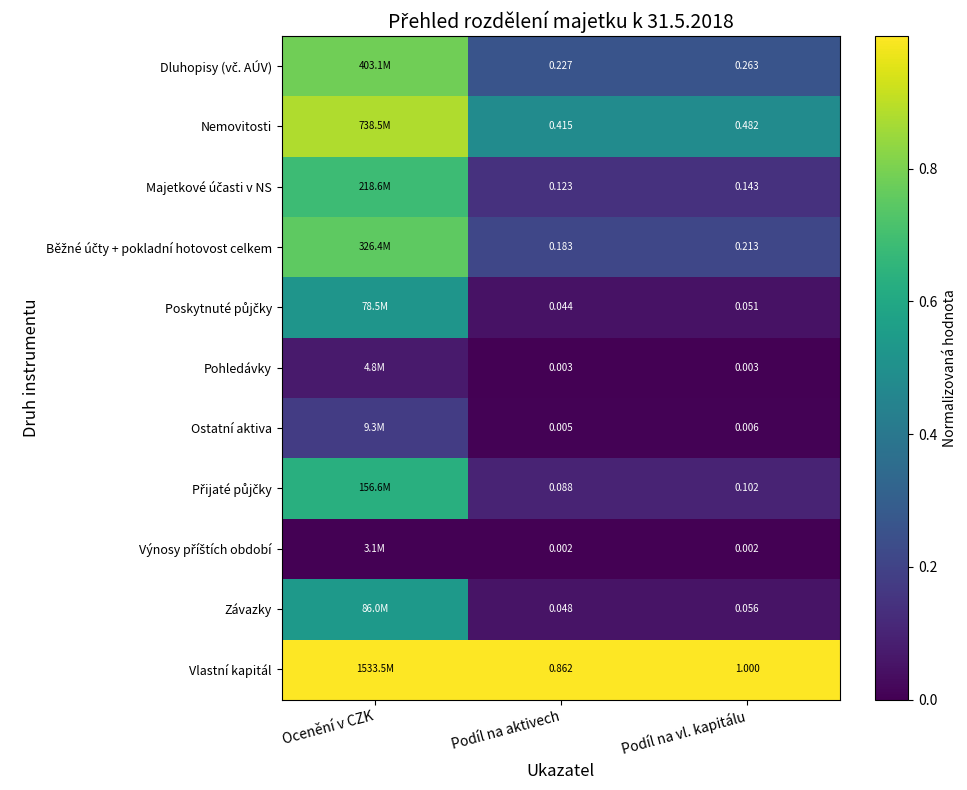

Which series changed the most between Podíl na aktivech and Podíl na vl. kapitálu?

Vlastní kapitál